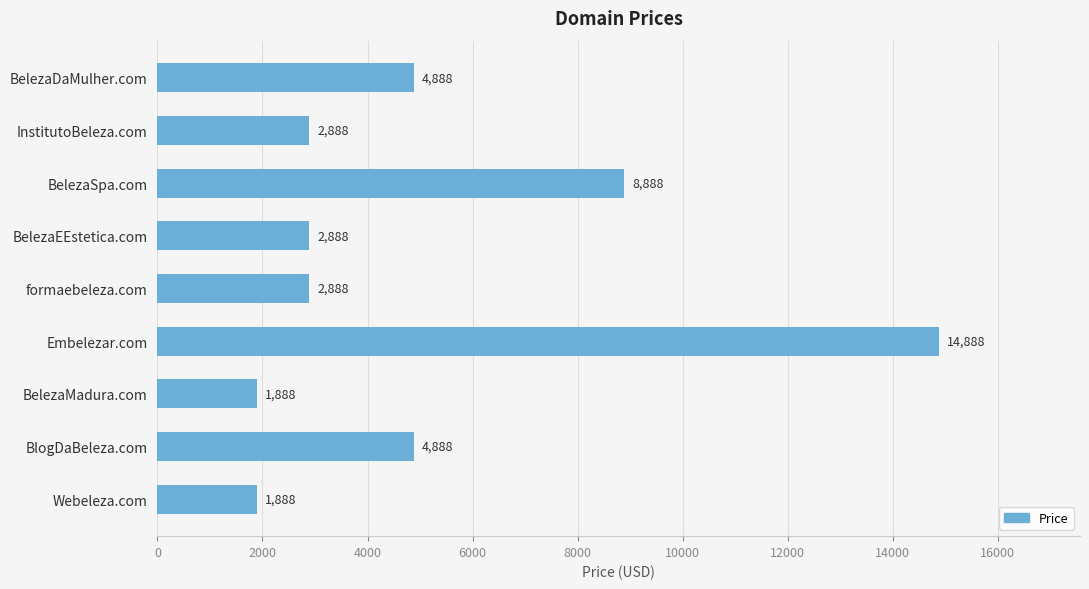

Which has a higher value, BelezaDaMulher.com or BelezaEEstetica.com?

BelezaDaMulher.com